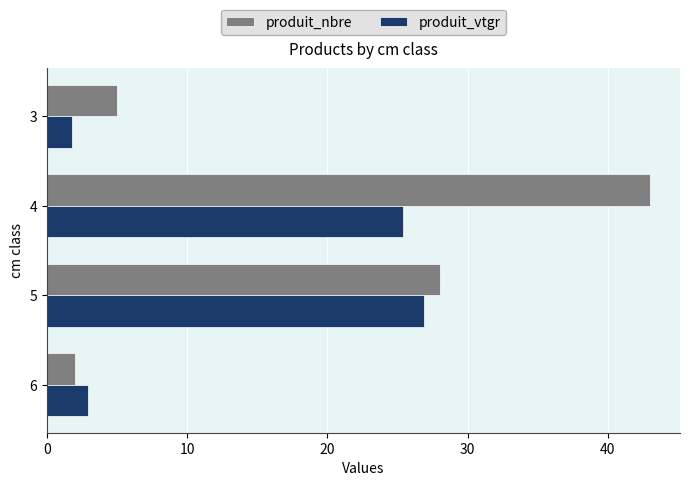

What is the difference between the highest and lowest values at 4?

17.6